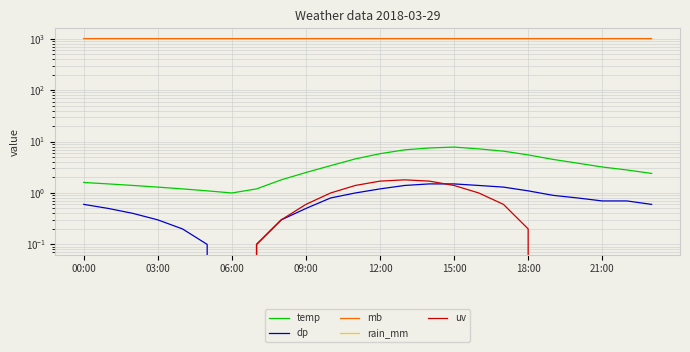

At how many categories does at least one series exceed 167?

24